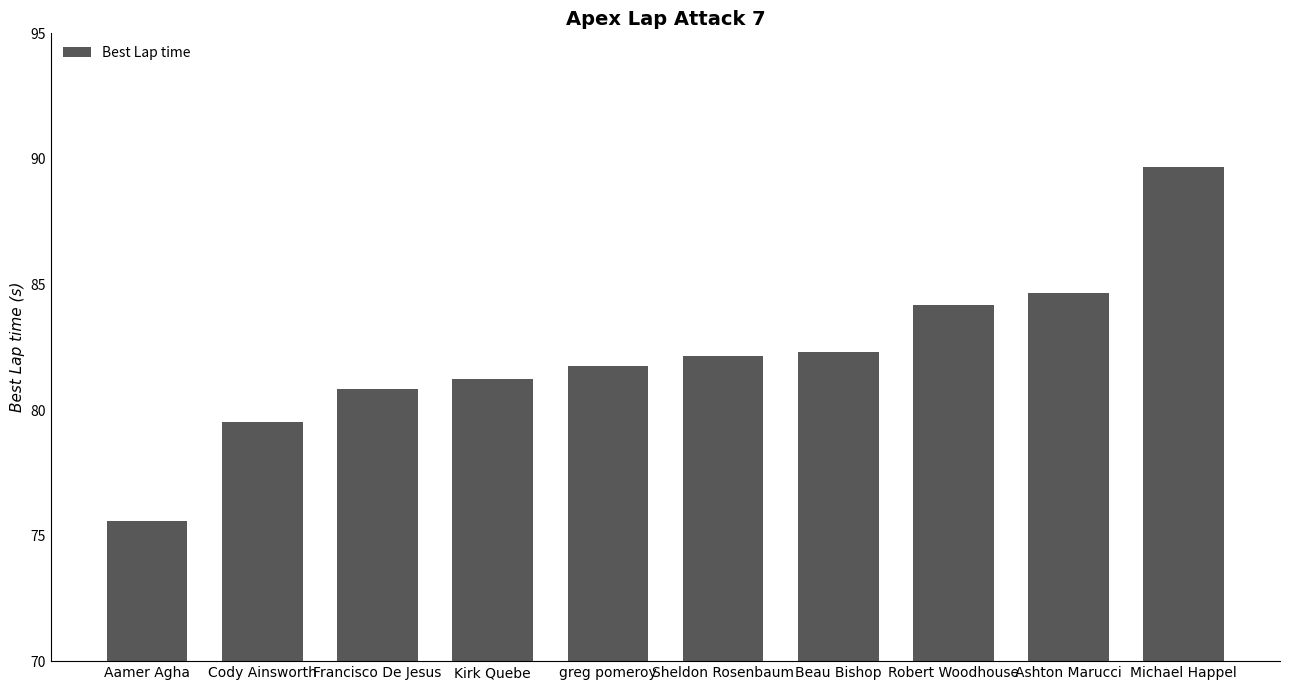

What is the change in value from Cody Ainsworth to Ashton Marucci?

+5.1